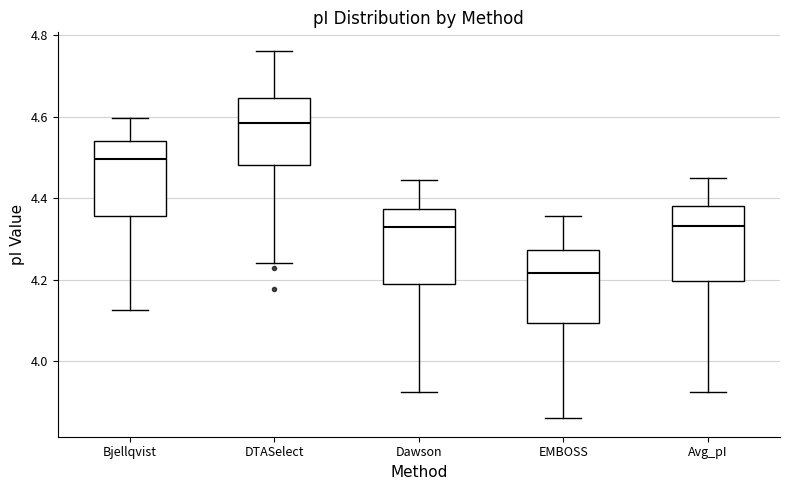

Which box's median line is the lowest?

EMBOSS